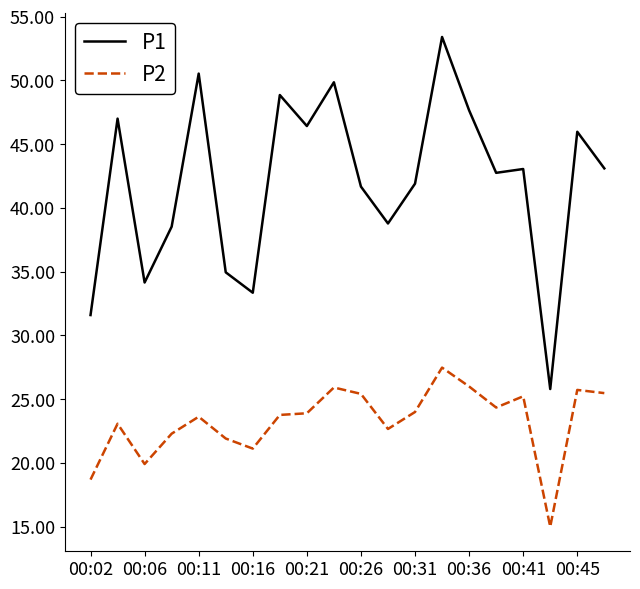

Rank the series by their average value, from highest to lowest.

P1, P2